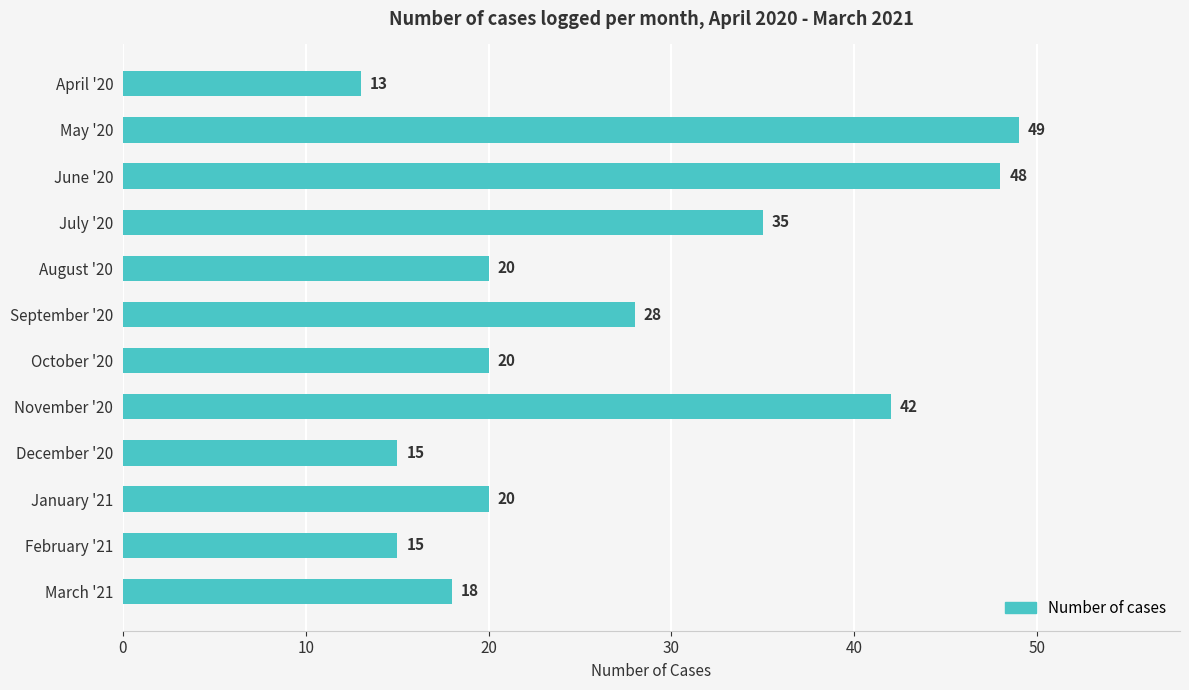

What is the sum of all values?

323